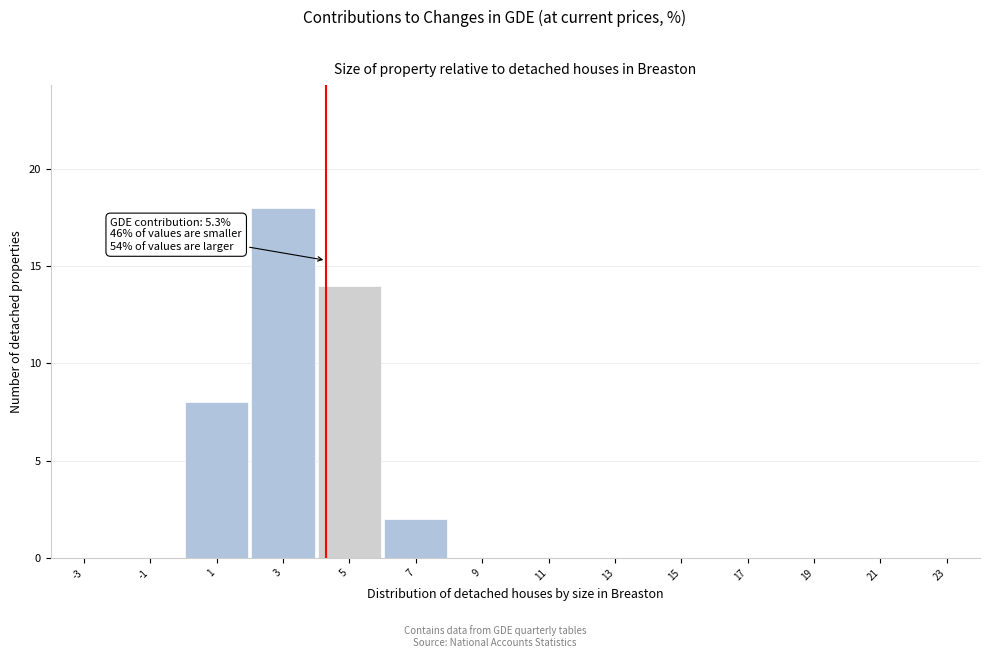

Reading right to left, list all the values displayed in this chart.

23=0	21=0	19=0	17=0	15=0	13=0	11=0	9=0	7=2	5=14	3=18	1=8	-1=0	-3=0